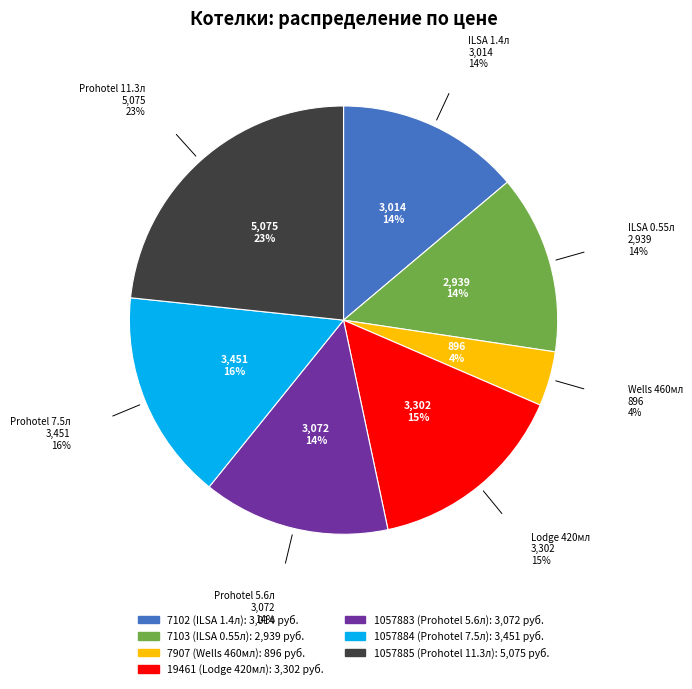

To the nearest percent, what percentage of the pie is 7103?

14%